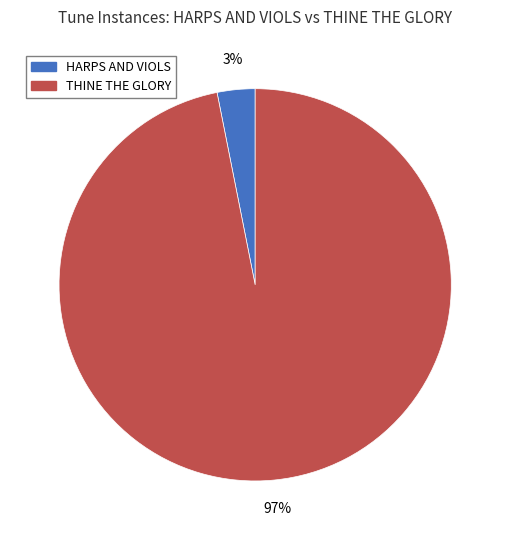

How many slices are in this pie chart?

2